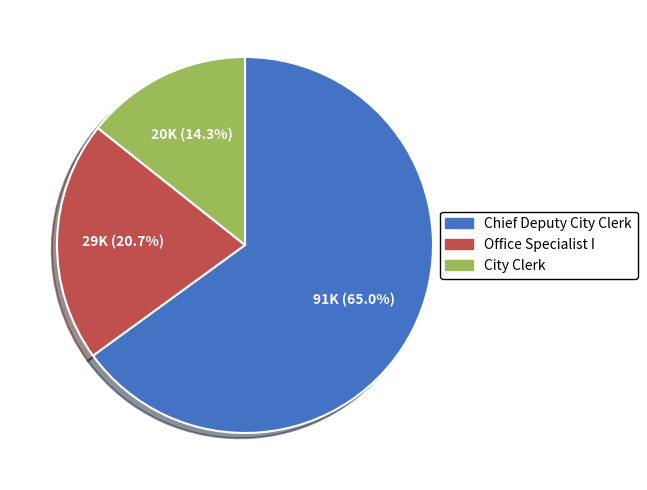

Between Office Specialist I and City Clerk, which is larger?

Office Specialist I